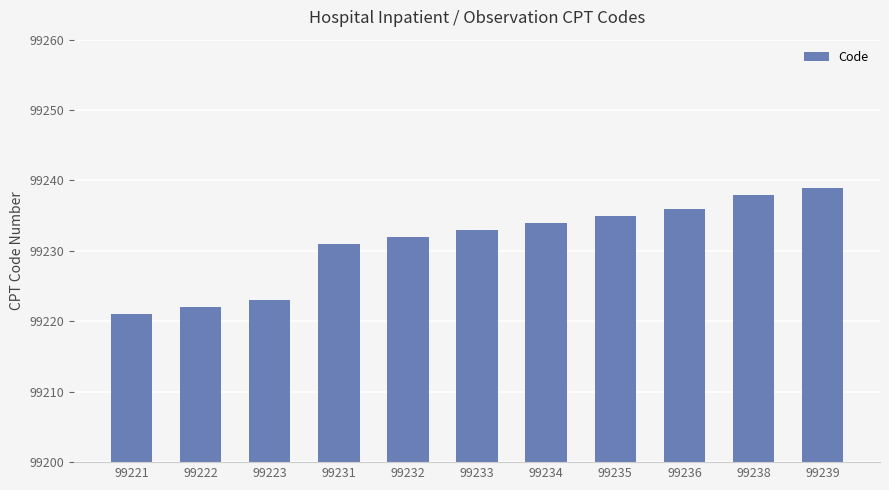

What is the difference between the second highest and minimum values?

17